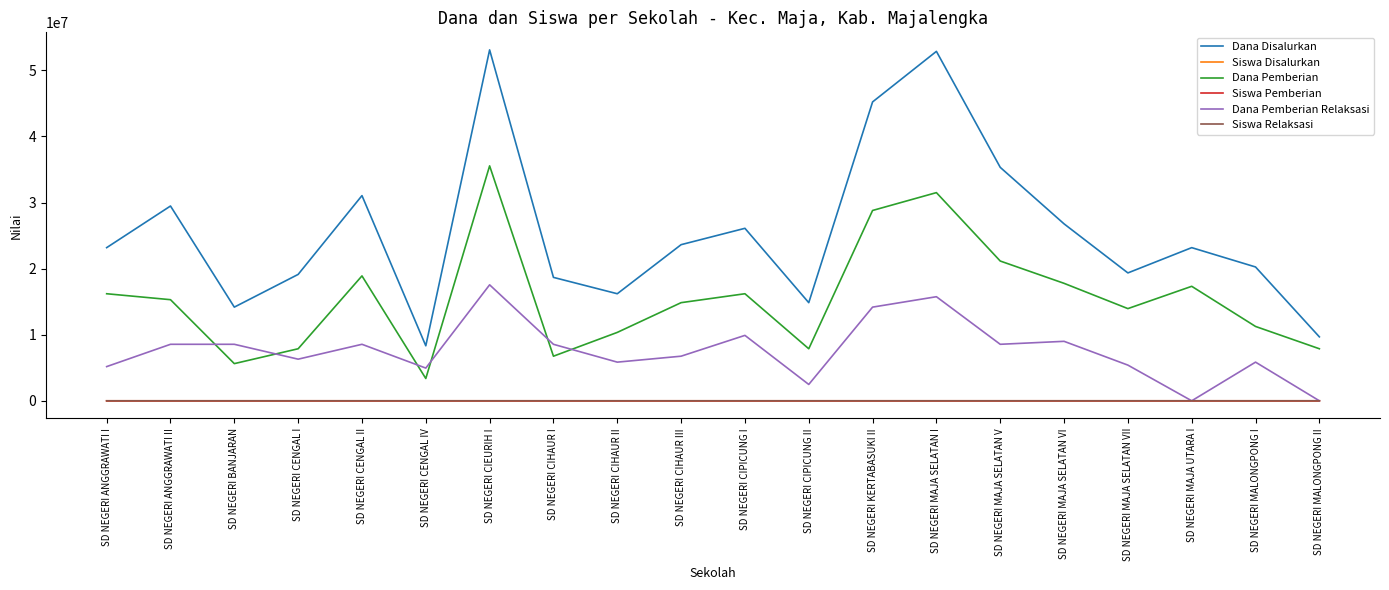

True or false: Siswa Disalurkan and Dana Disalurkan cross at least once.

False